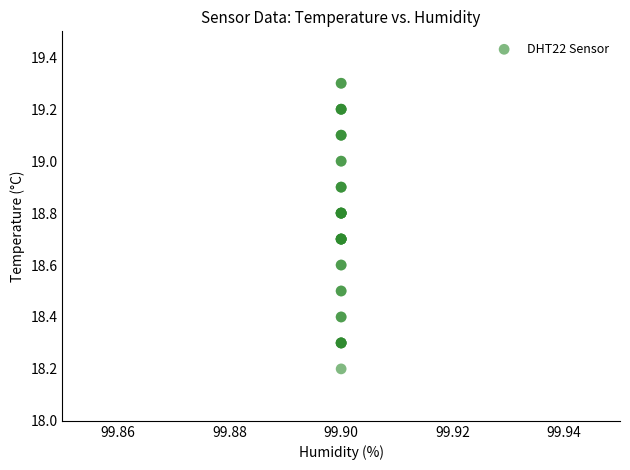

What Y value in the scatter plot is closest to 18?

18.2